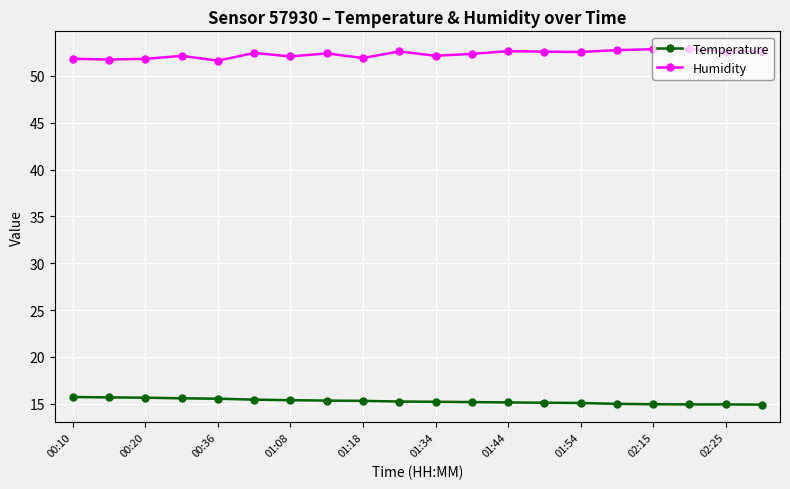

How many distinct data groups are displayed?

2